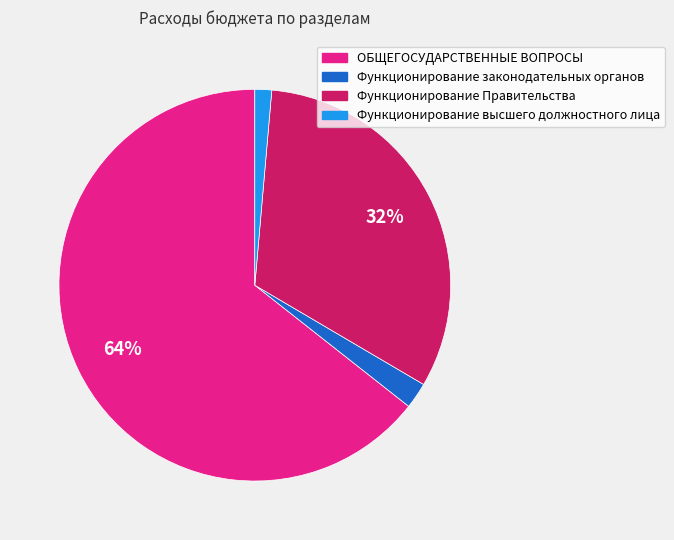

The Функционирование высшего должностного лица slice represents 1% of the pie. True or false?

True